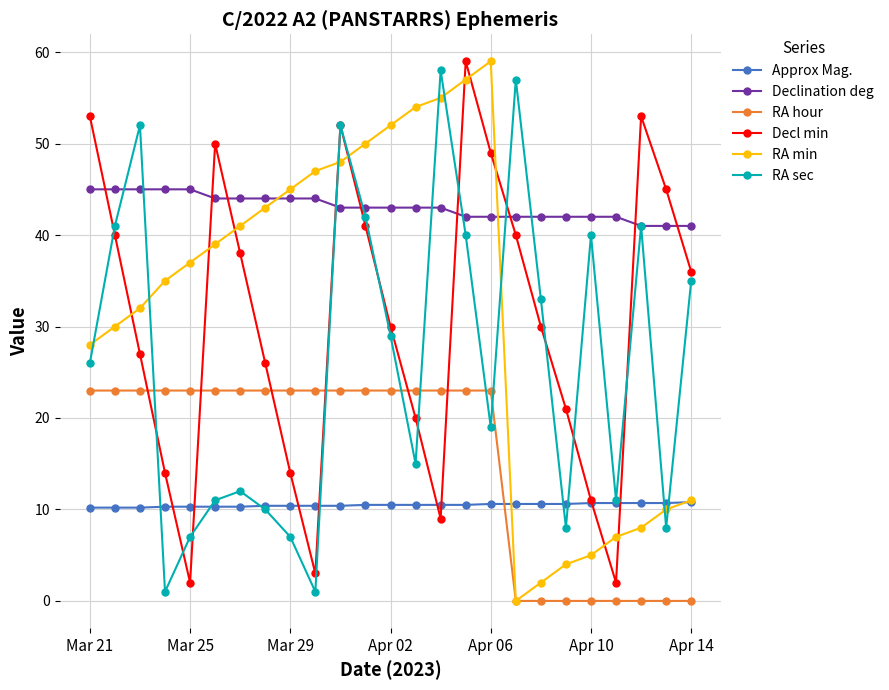

What is the value of the Decl min point at the 15th from the left?

9.0